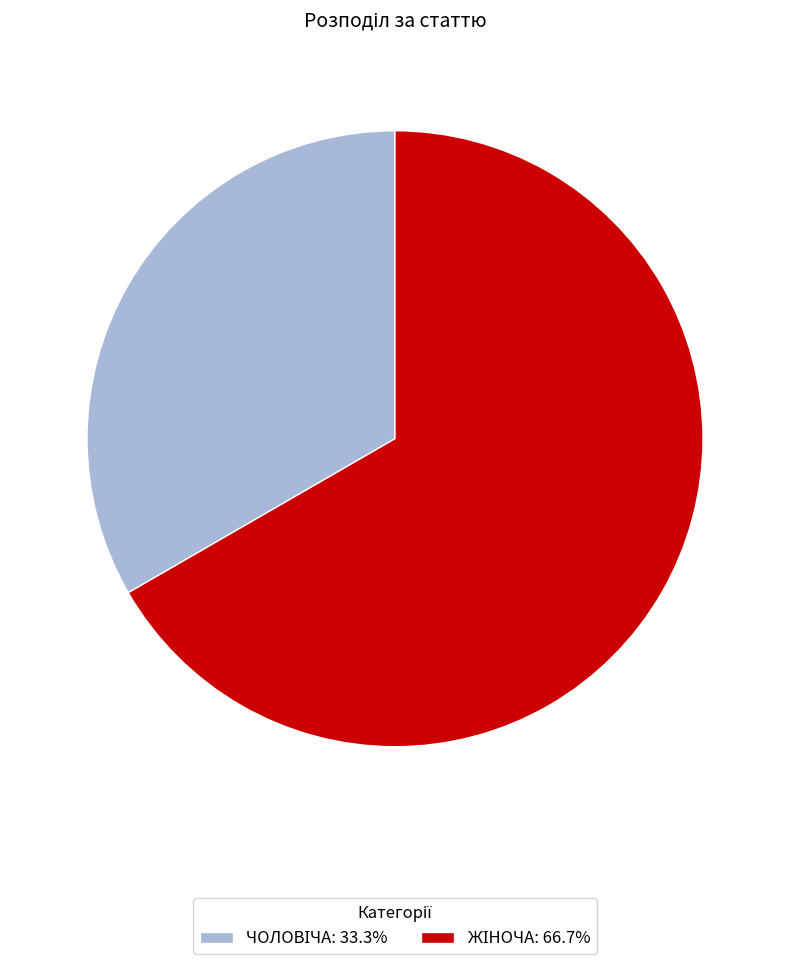

Does any single category account for the majority?

Yes